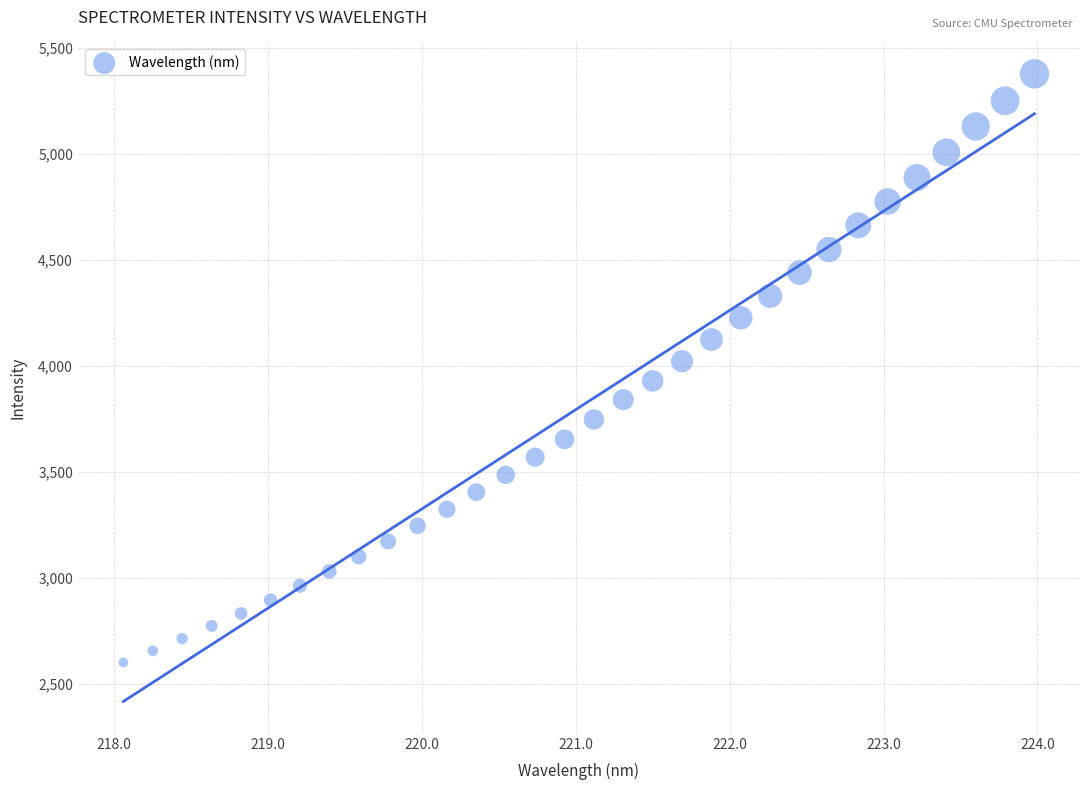

What is the range of X values (max minus min)?

5.9